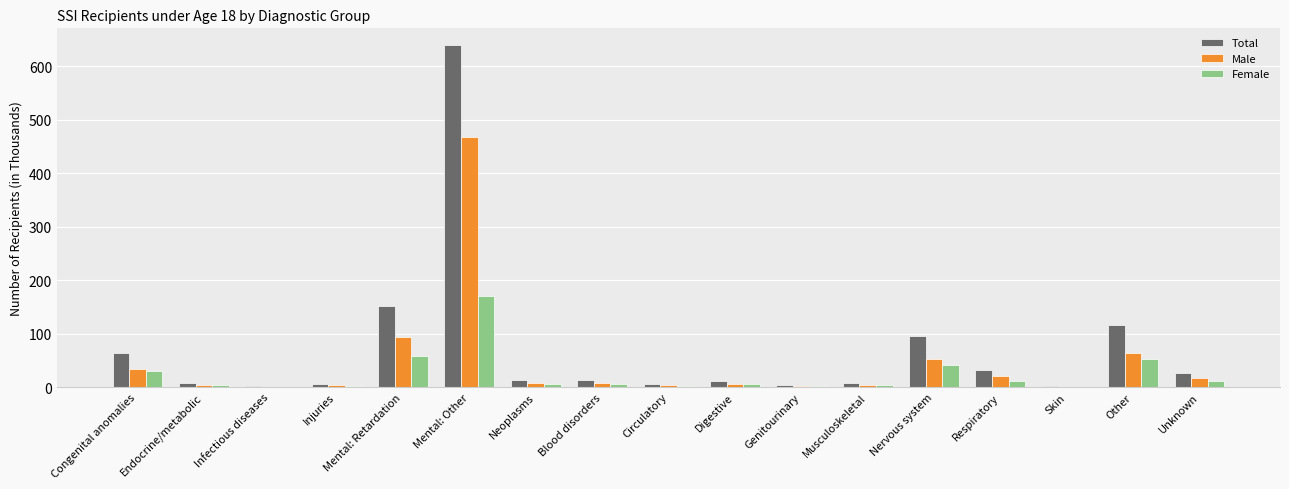

At which label does Female reach its peak?

Mental: Other